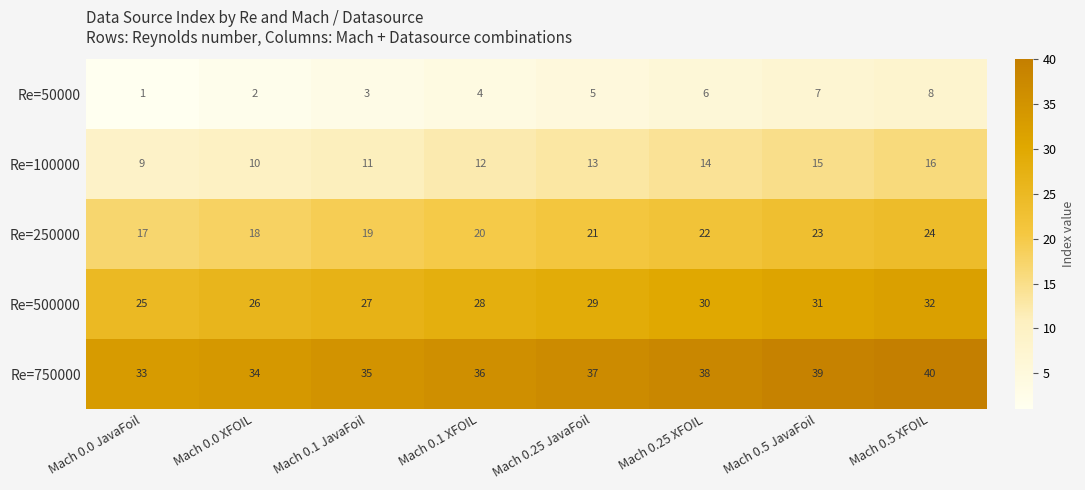

List the series in order of their peak value, lowest first.

Re=50000, Re=100000, Re=250000, Re=500000, Re=750000